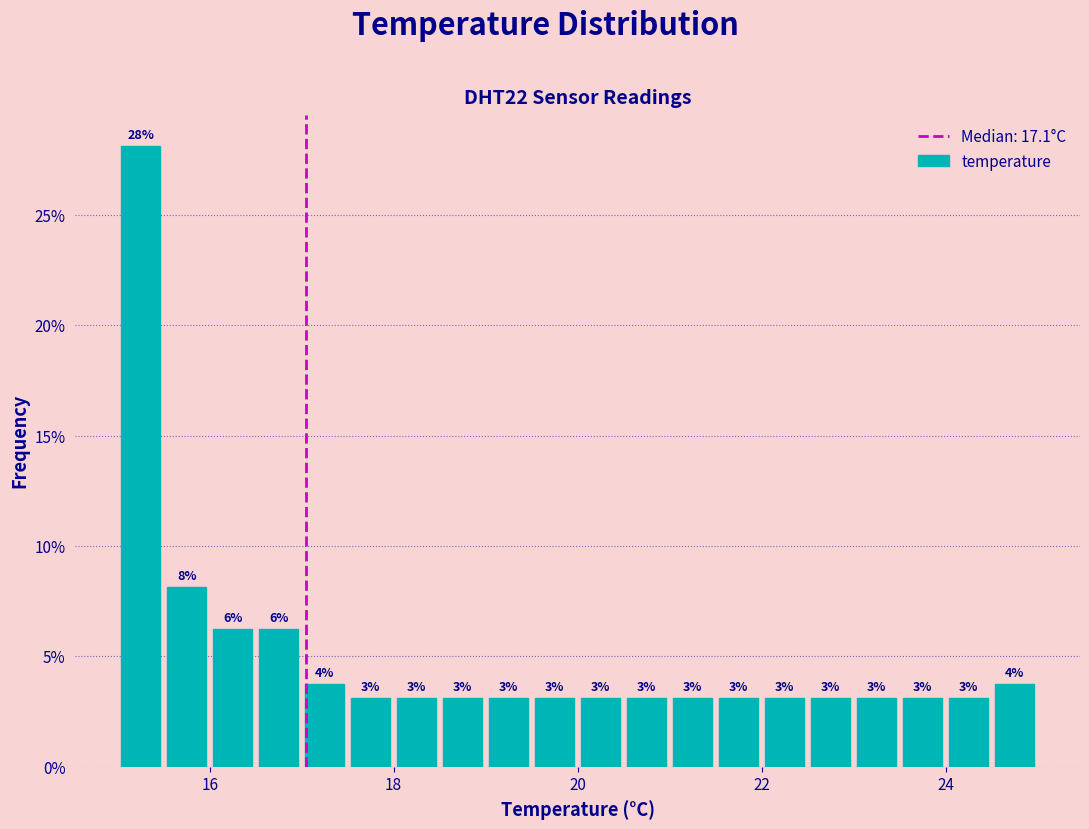

Read against the x-axis, roughly where is the centre of the tallest bar?

15.2